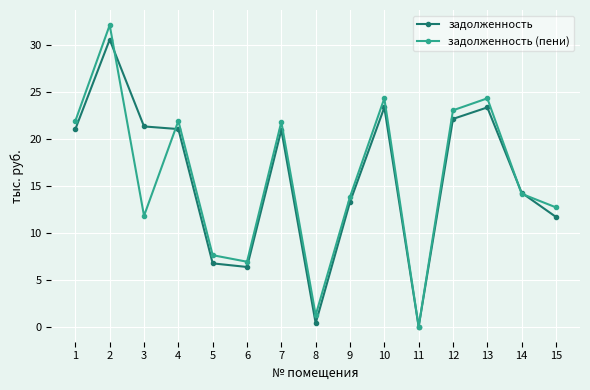

The задолженность (пени) series shows 23.0 at 12. True or false?

True